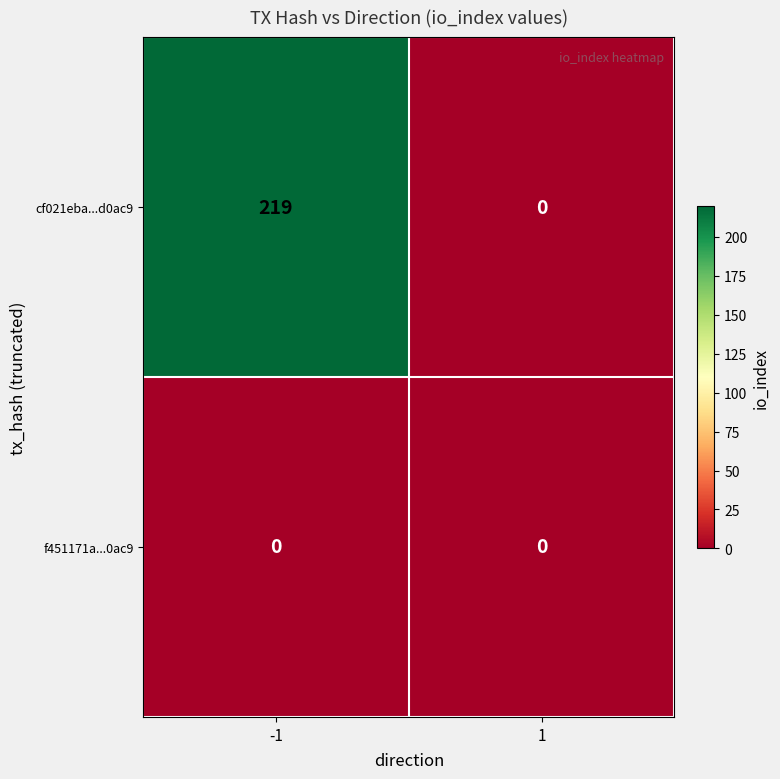

What is the maximum value shown in the chart?

219